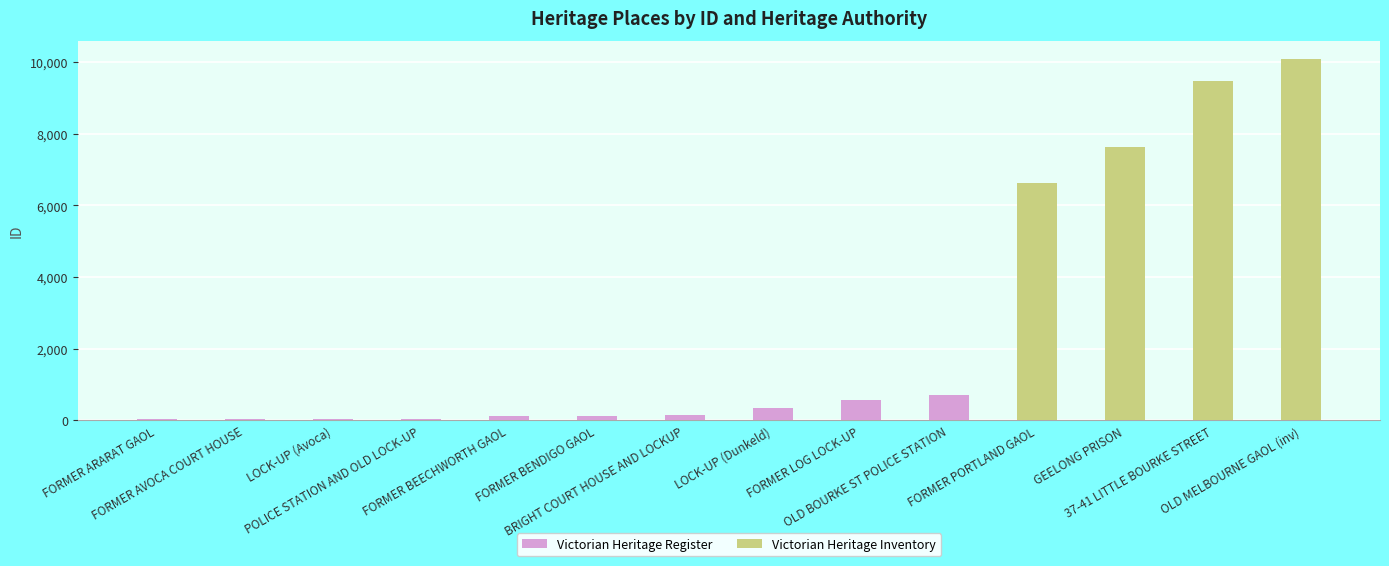

How many data points does each series have?

14